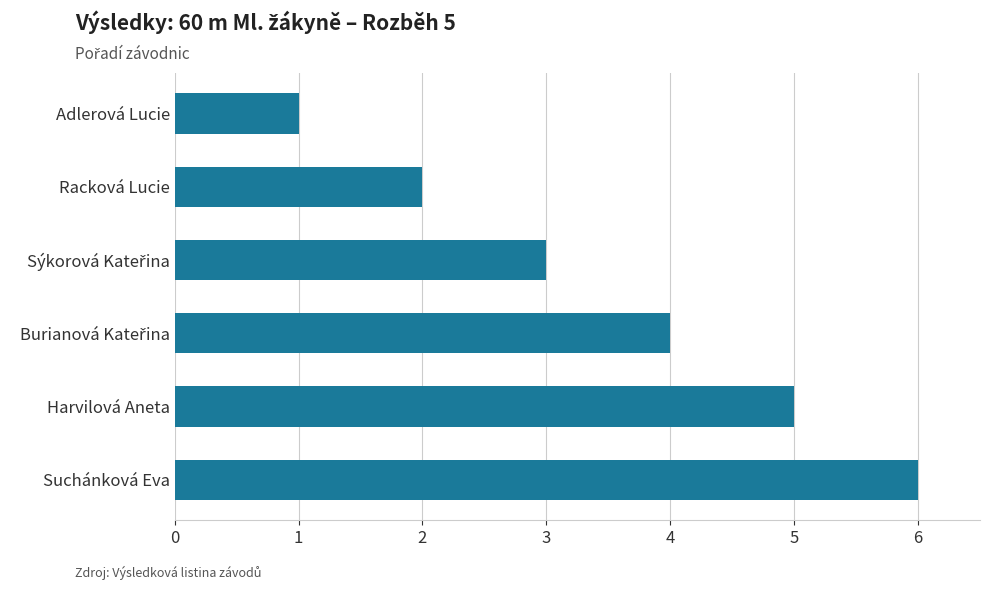

True or false: the data shows 6 at Suchánková Eva.

True